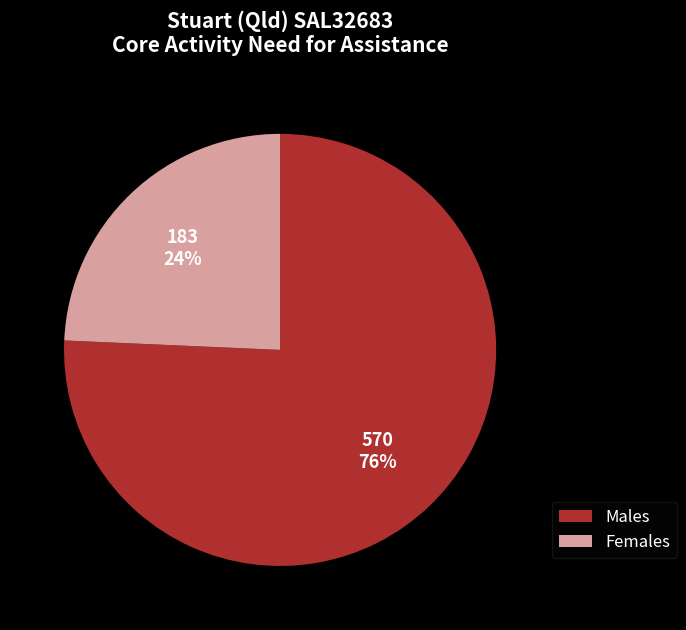

Is there any slice that represents more than half of the pie?

Yes